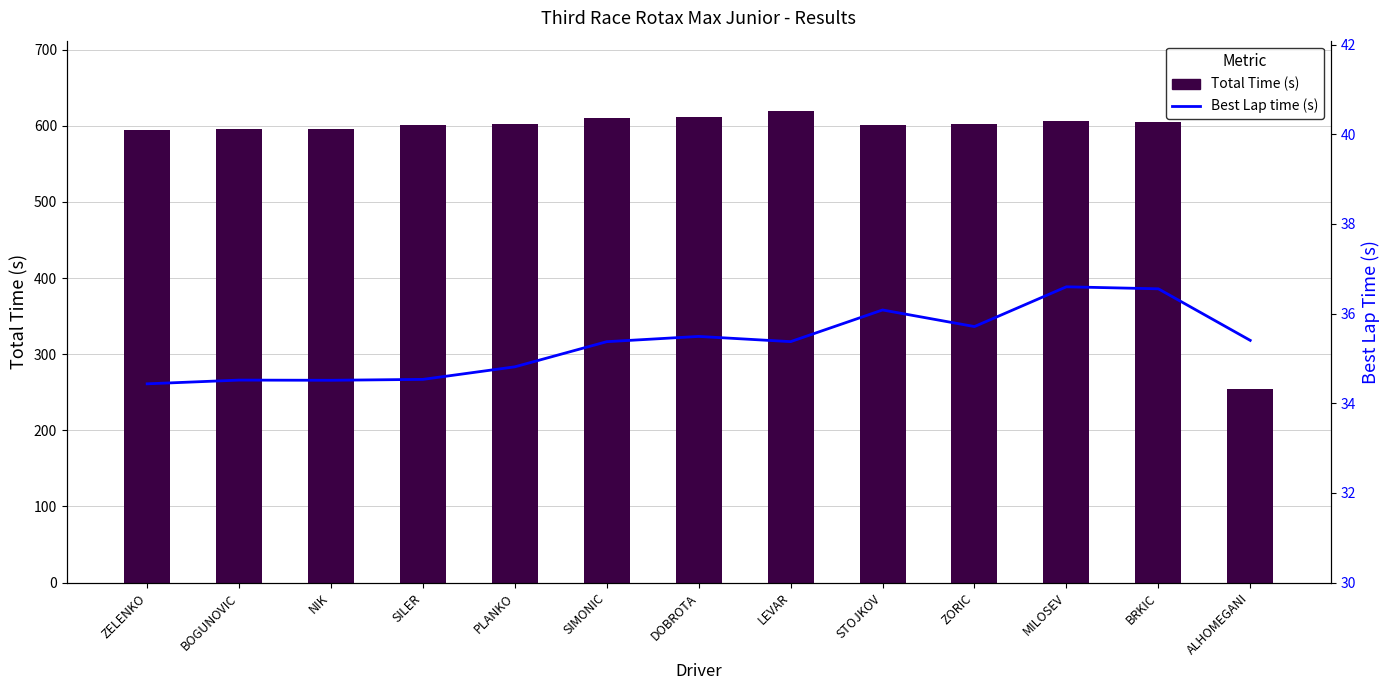

What is the difference between the maximum and minimum values in the Best Lap time (s) series?

2.2